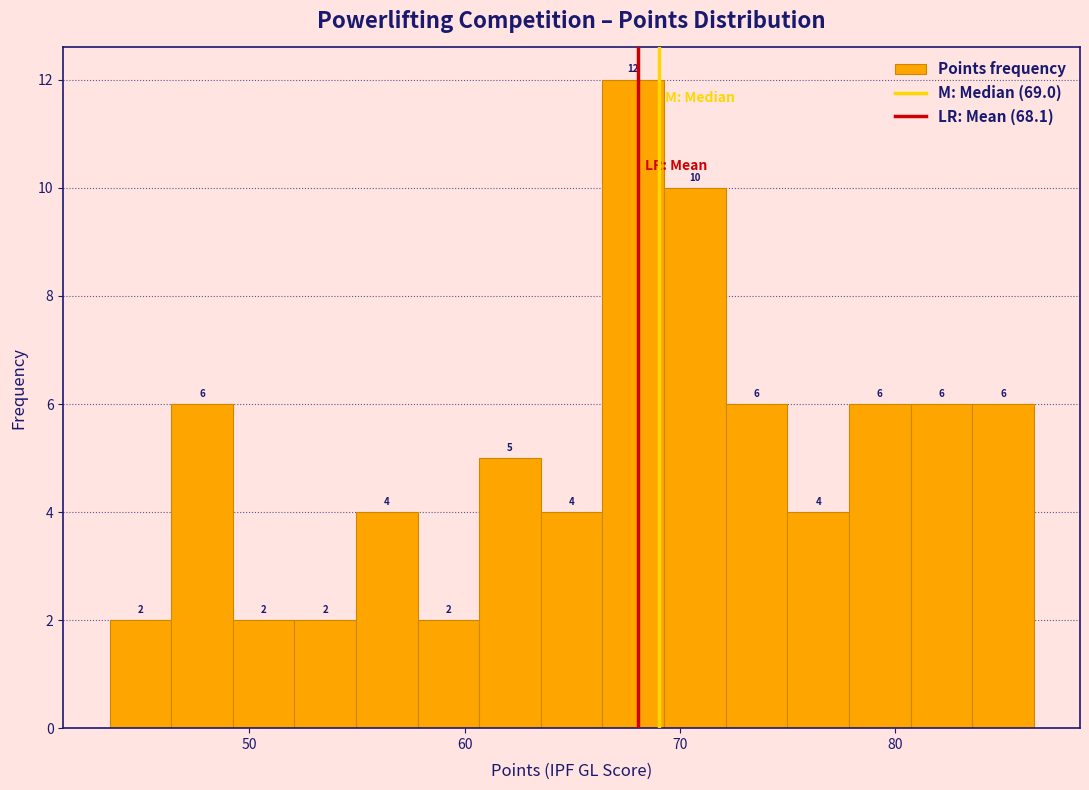

Read against the x-axis, roughly where is the centre of the tallest bar?

68